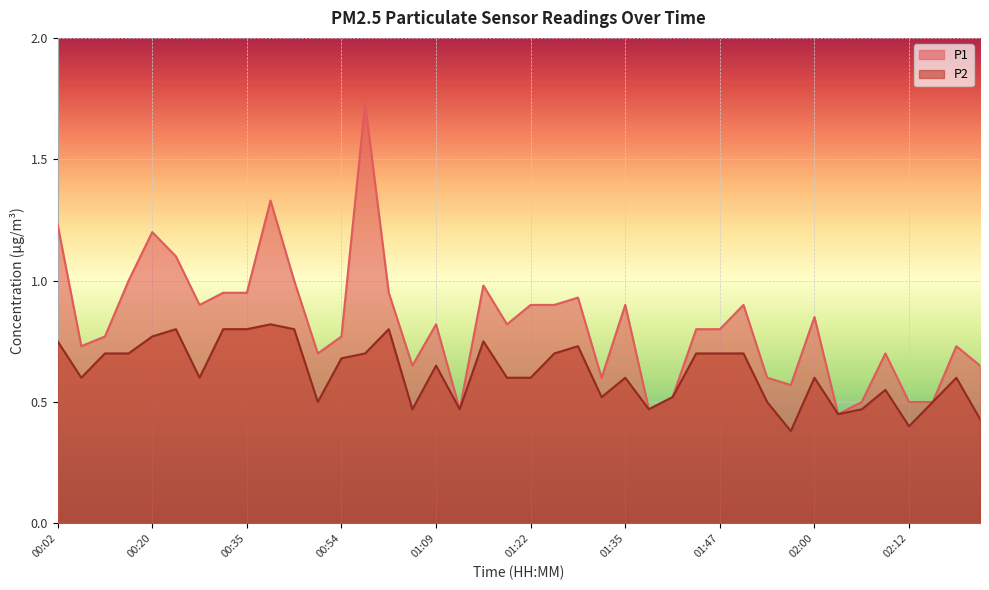

Rank the series by their average value, from lowest to highest.

P2, P1